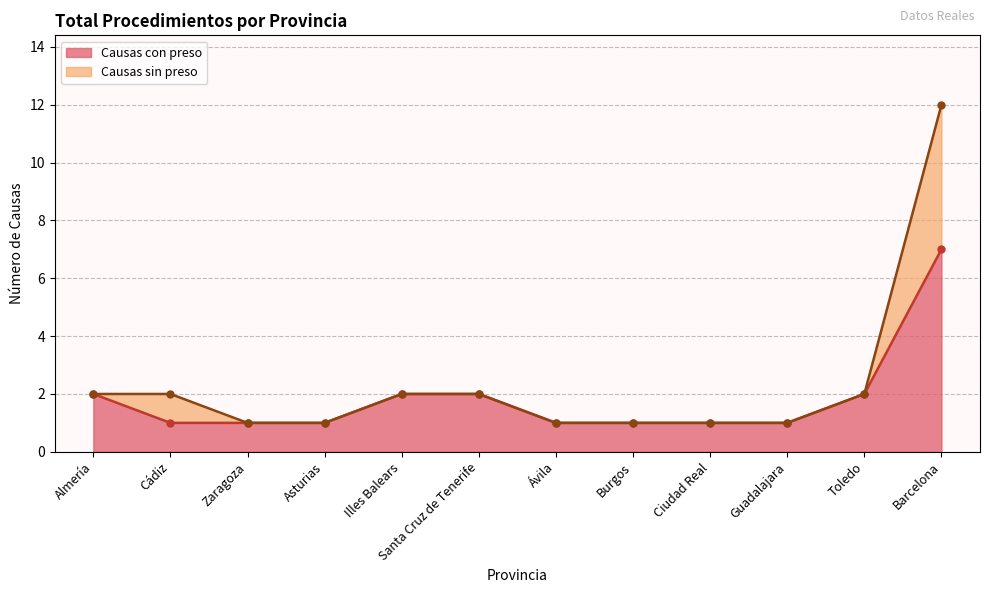

The chart shows a value of 2 at Toledo. True or false?

True